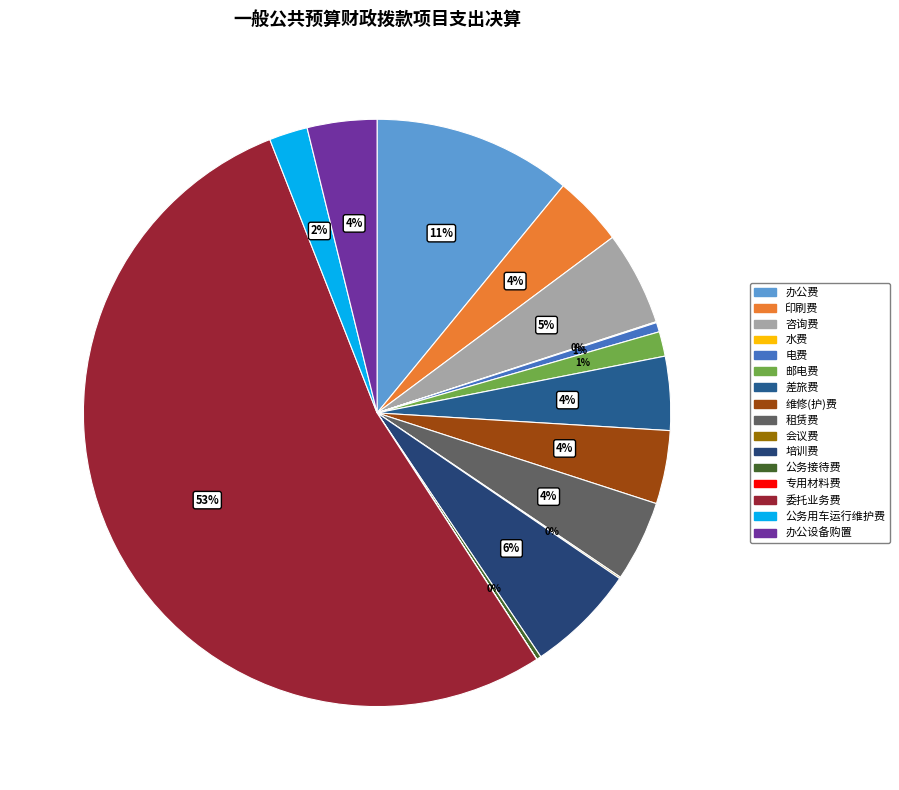

Which slice is the smallest?

专用材料费